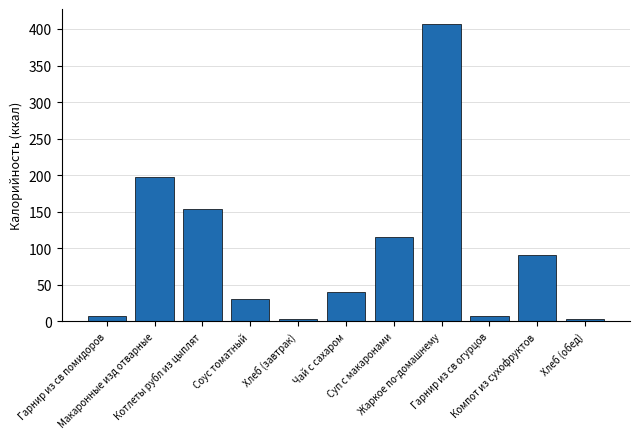

The chart shows a value of 43.2 at Компот из сухофруктов. True or false?

False